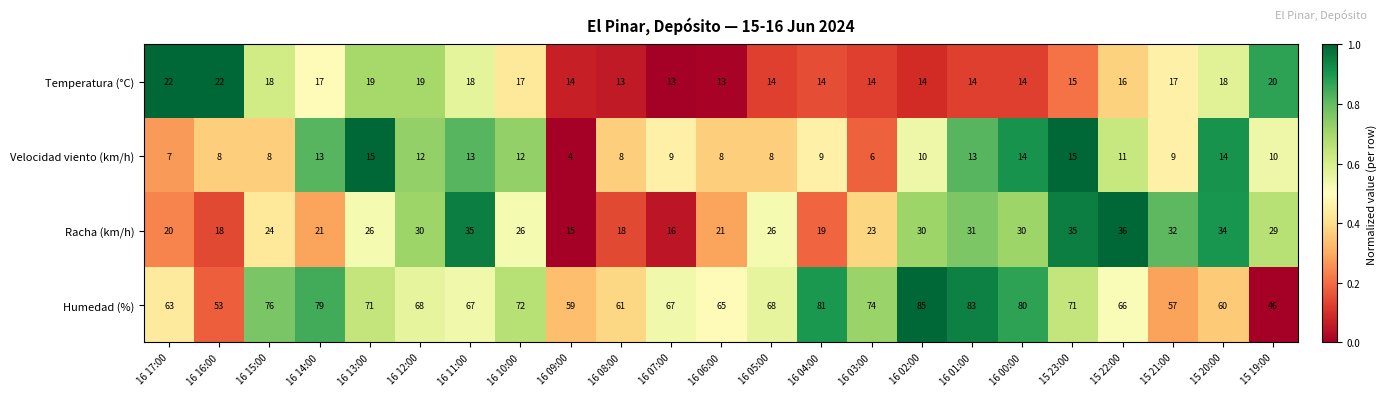

How many categories are shown in the chart?

23